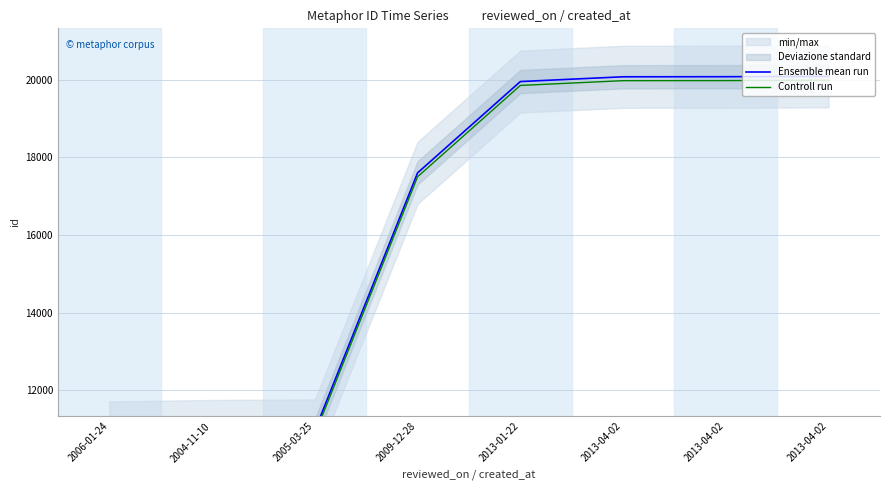

What is the label of the 1st point from the left?

2006-01-24